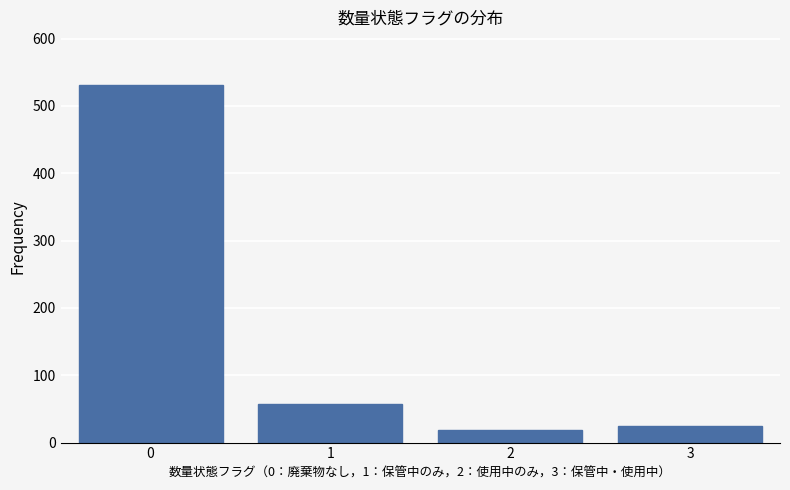

Reading left to right, transcribe all the data shown in this chart.

531	57	19	24